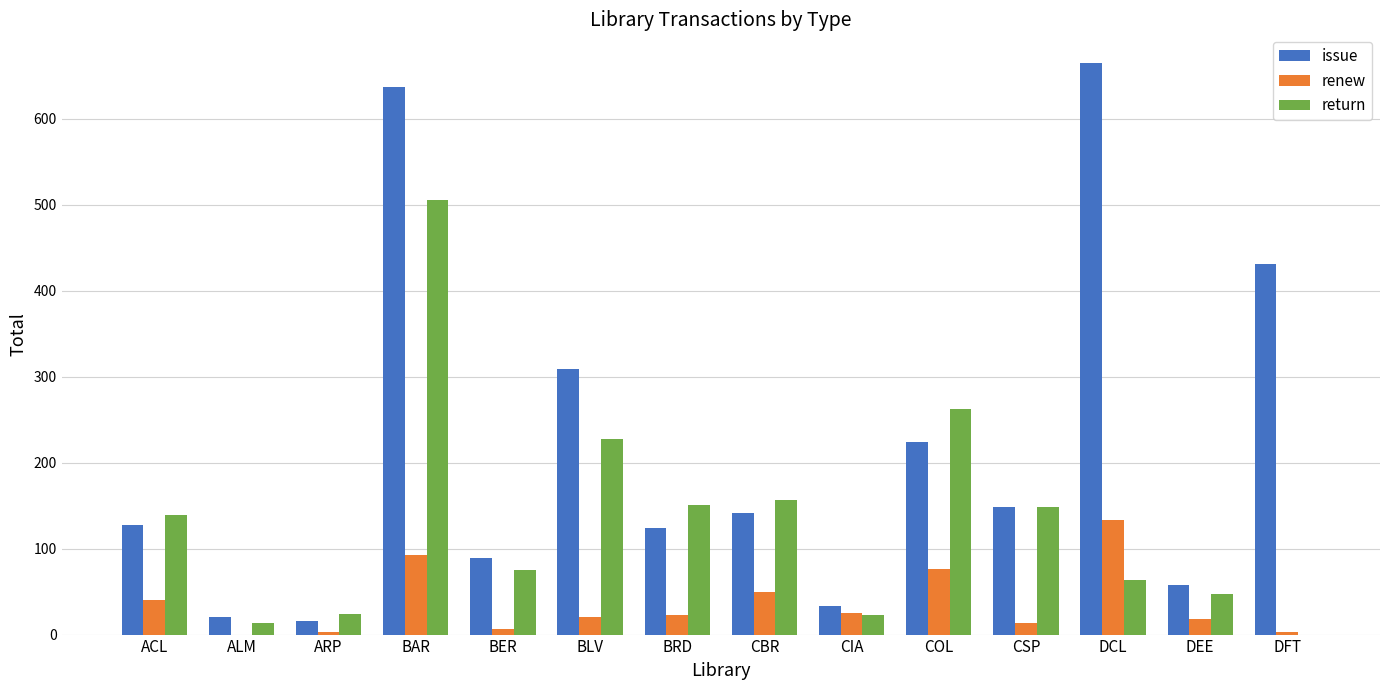

Which series has the widest spread of values?

issue